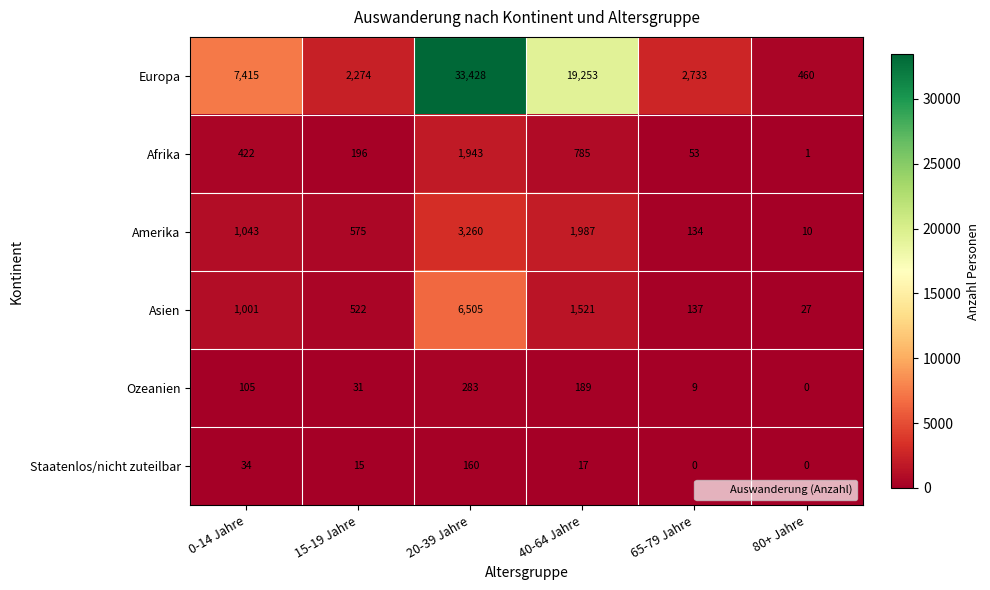

The Asien series shows 7 at 80+ Jahre. True or false?

False